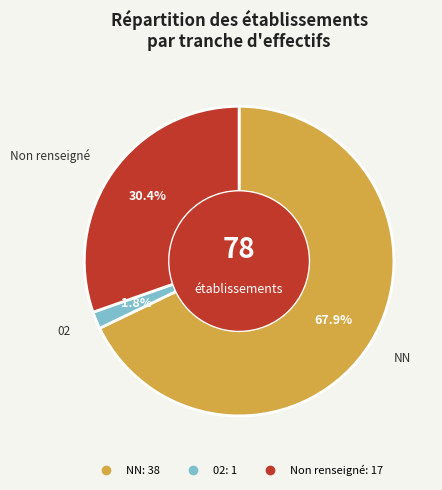

Is there any slice that represents more than half of the pie?

Yes